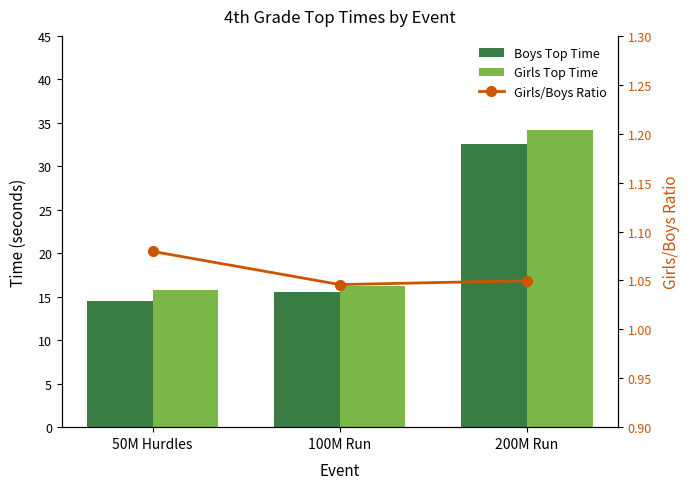

Is it true that Boys Top Time equals 20.7 at 200M Run?

False